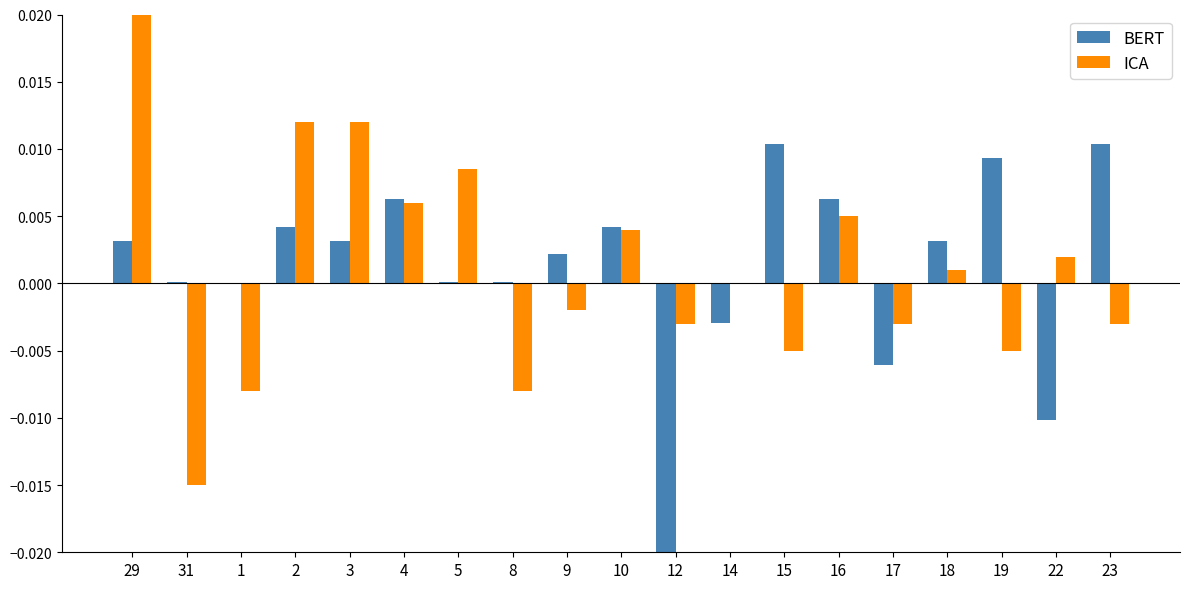

The value of ICA at 19 is -0.0. True or false?

True